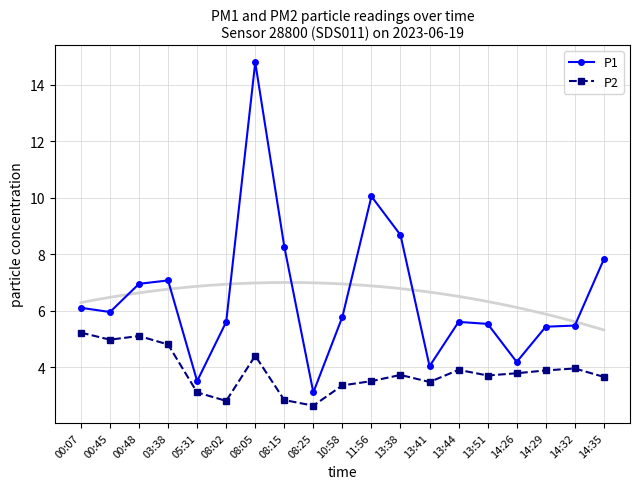

The value of P1 at 00:45 is 2.7. True or false?

False